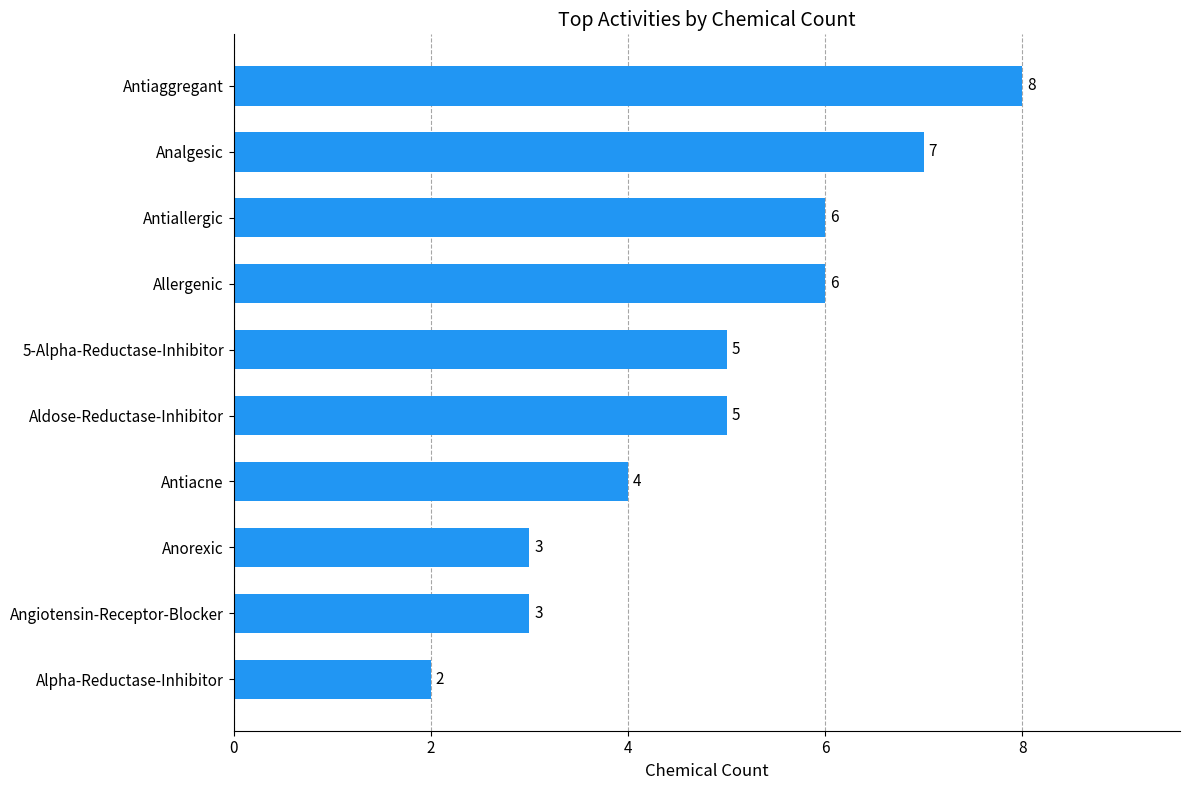

What is the change in value from 5-Alpha-Reductase-Inhibitor to Allergenic?

+1